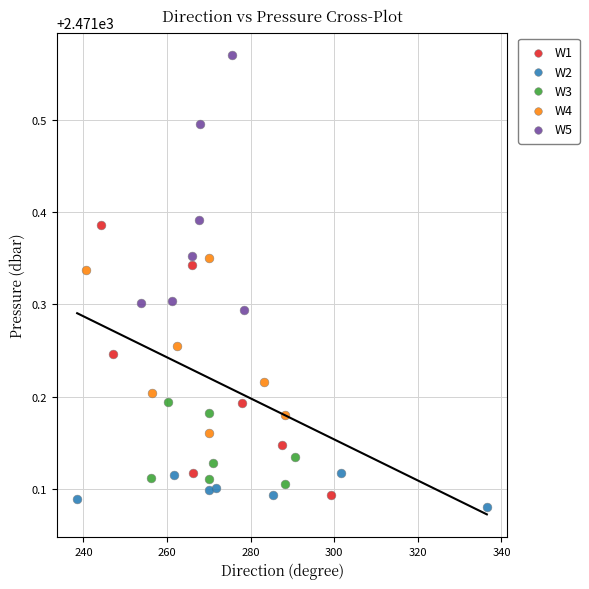

What are all the series names shown in the legend?

W1, W2, W3, W4, W5